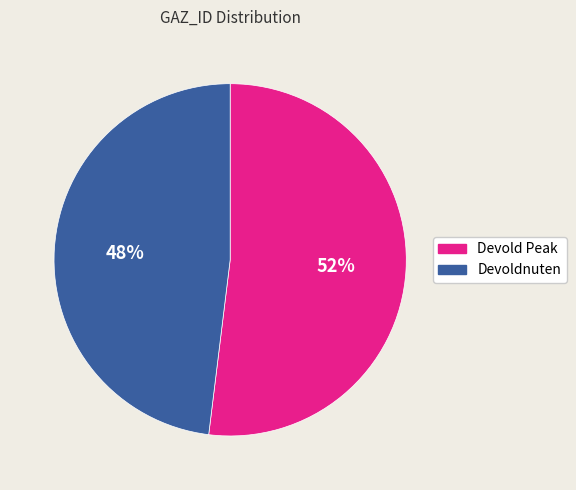

Approximately how many times larger is the value at Devold Peak compared to Devoldnuten?

1.1